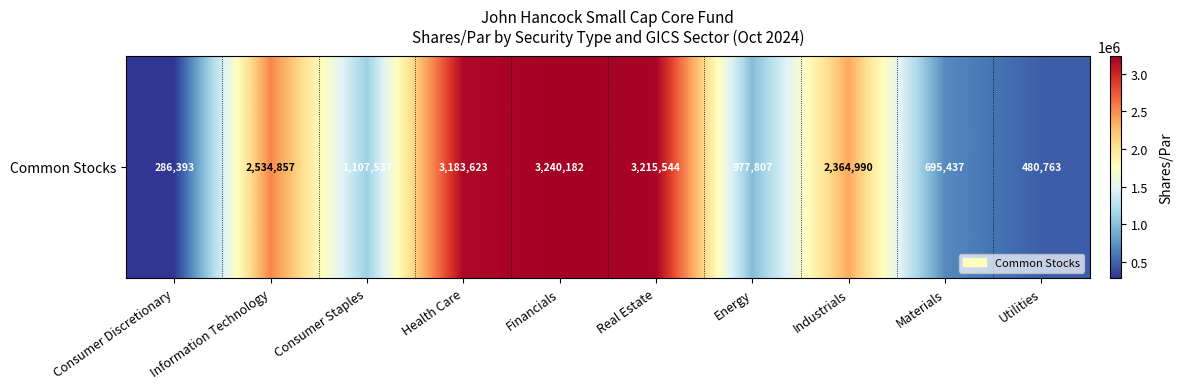

What is the change in value from Consumer Discretionary to Real Estate?

+2929151